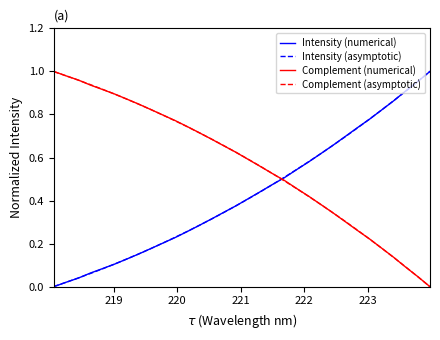

How many intersections are there between Intensity (asymptotic) and Complement (asymptotic)?

1